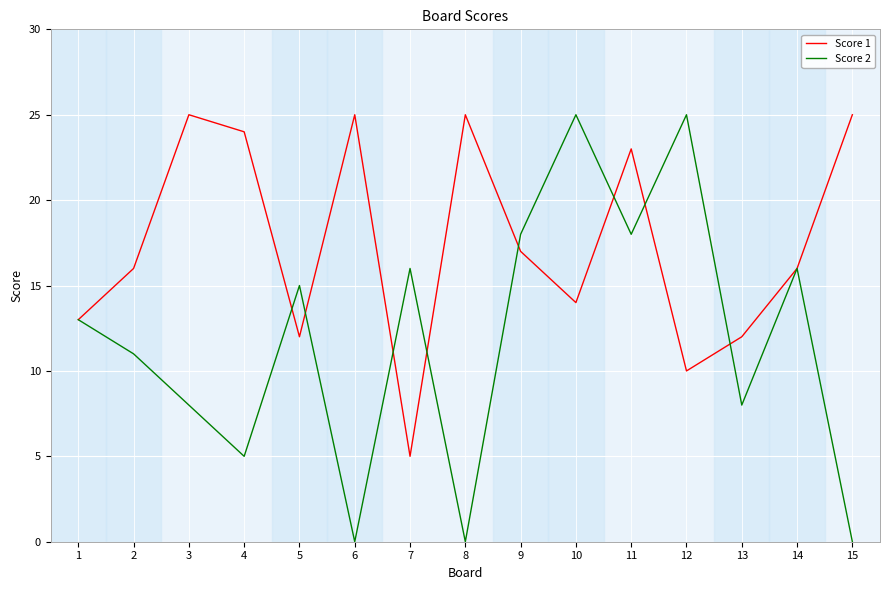

The Score 2 series shows 9 at 8. True or false?

False